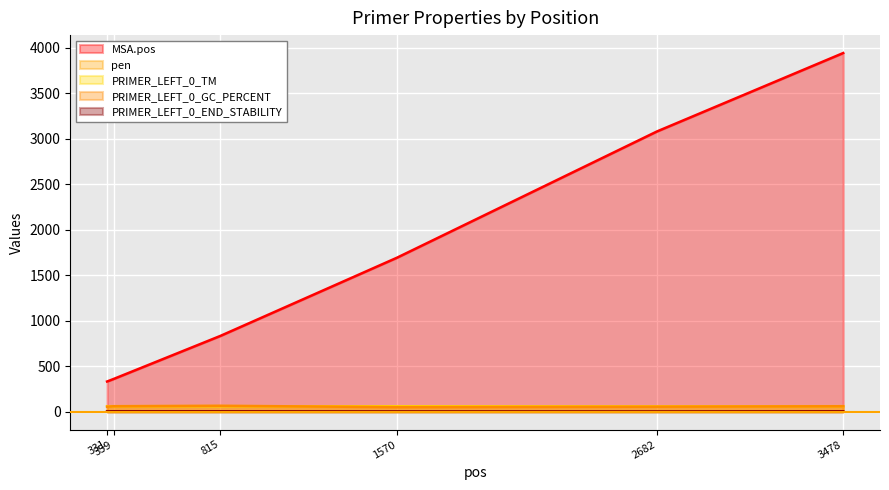

True or false: MSA.pos and PRIMER_LEFT_0_GC_PERCENT intersect in this chart.

False